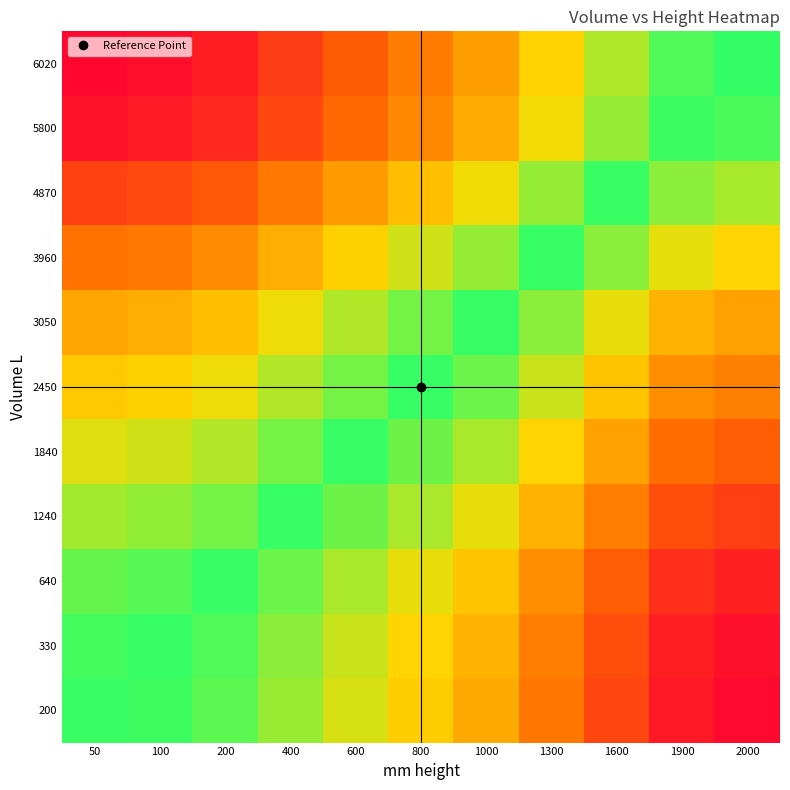

Count the number of data series in this chart.

11